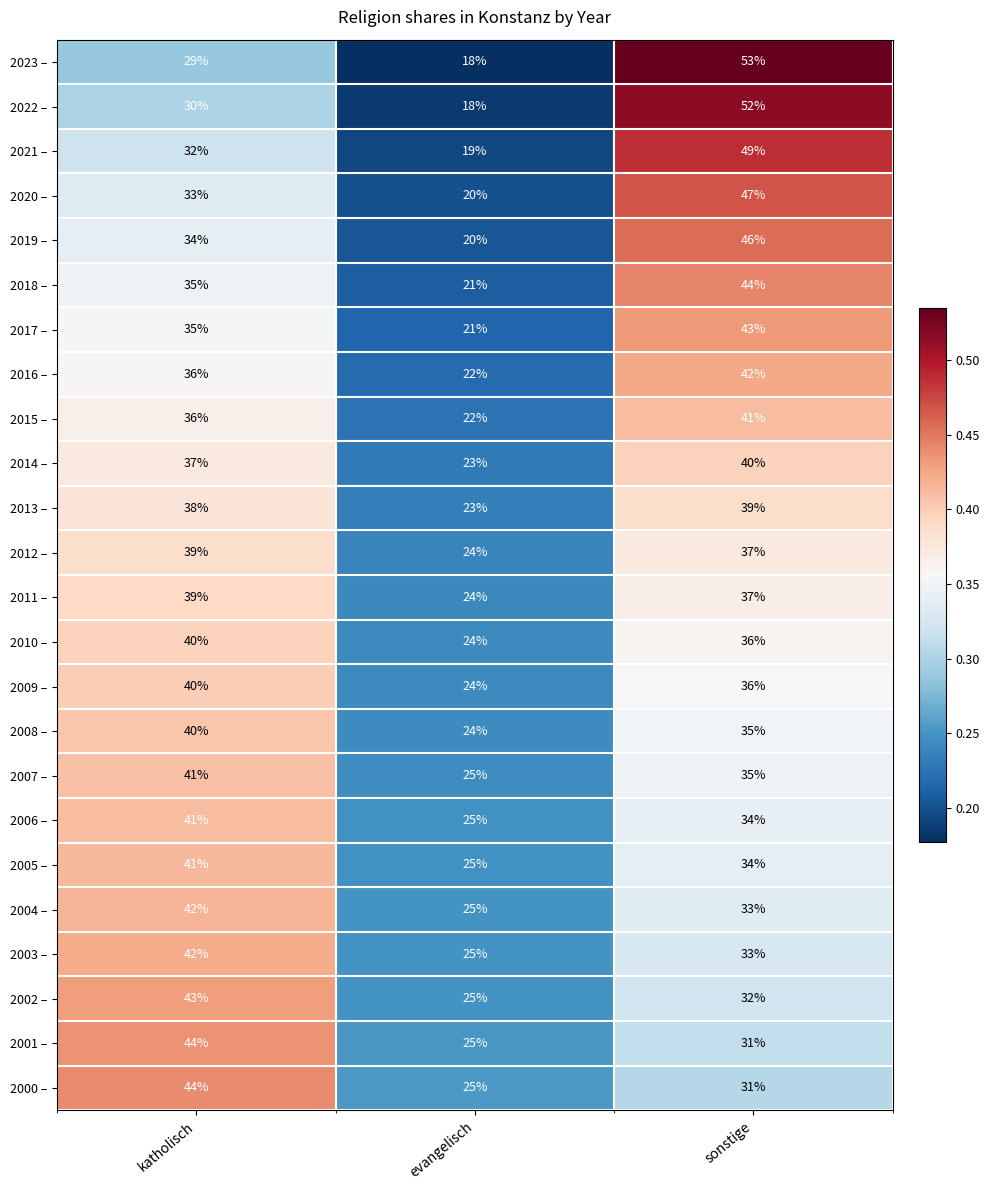

What is the greatest value displayed?

53